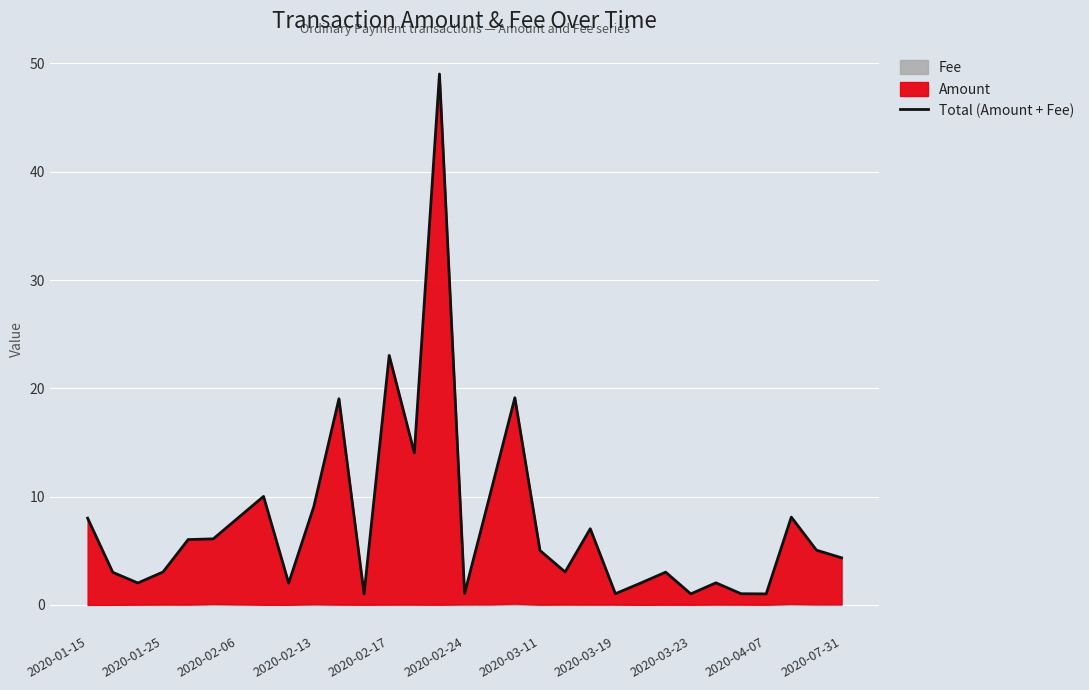

Does the chart display data point markers on the line(s)?

No